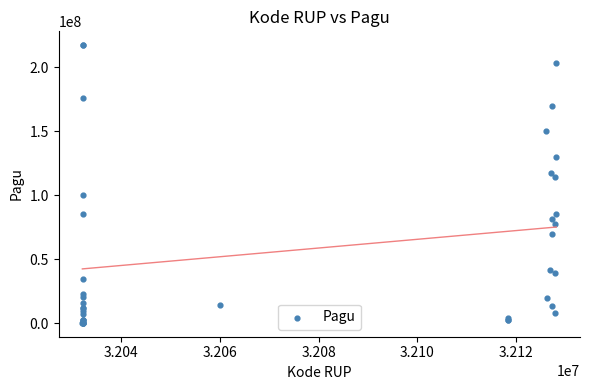

What Y value in the scatter plot is closest to 108830000?

114296000